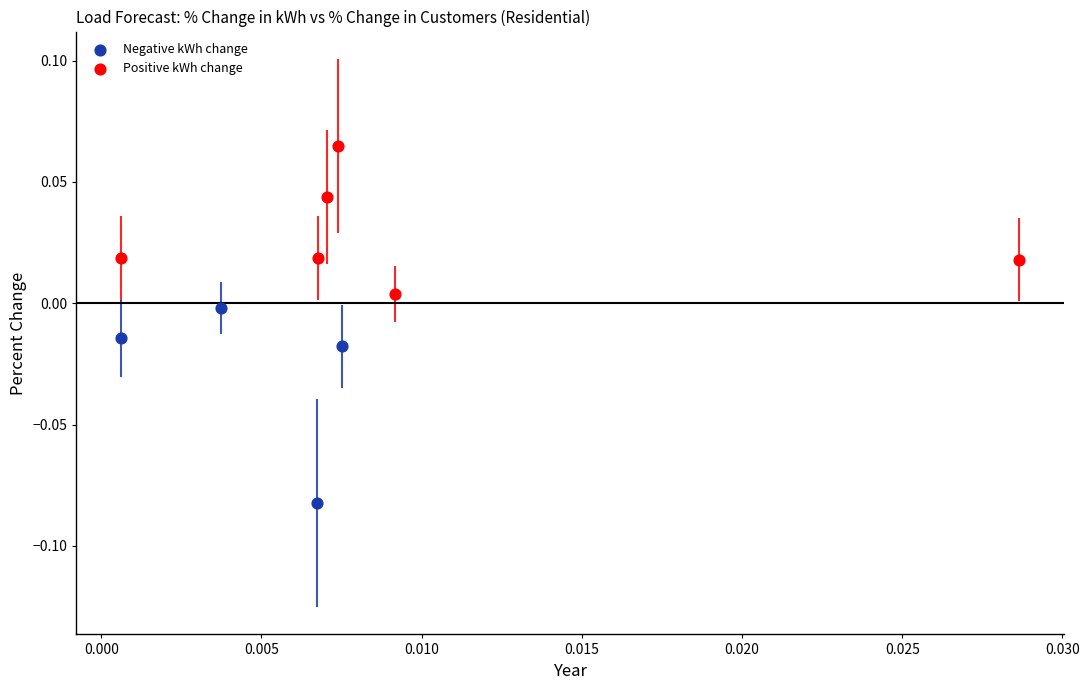

Which series reaches the minimum Y coordinate?

Negative kWh change